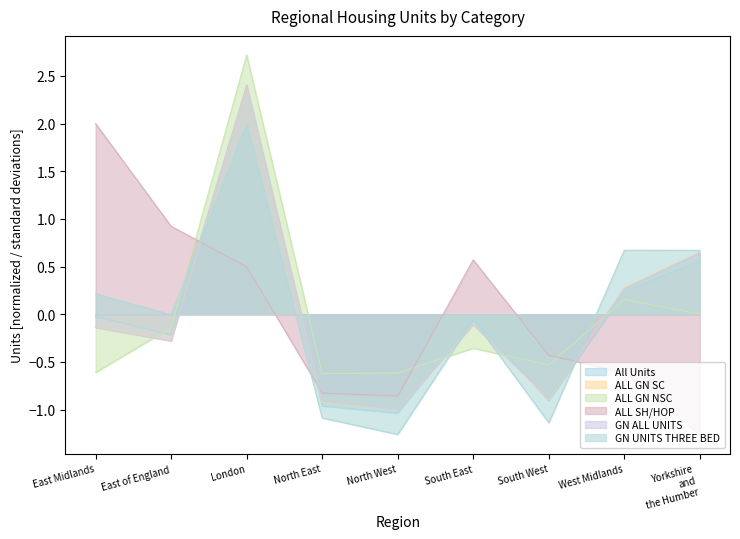

How many data points does each series have?

9